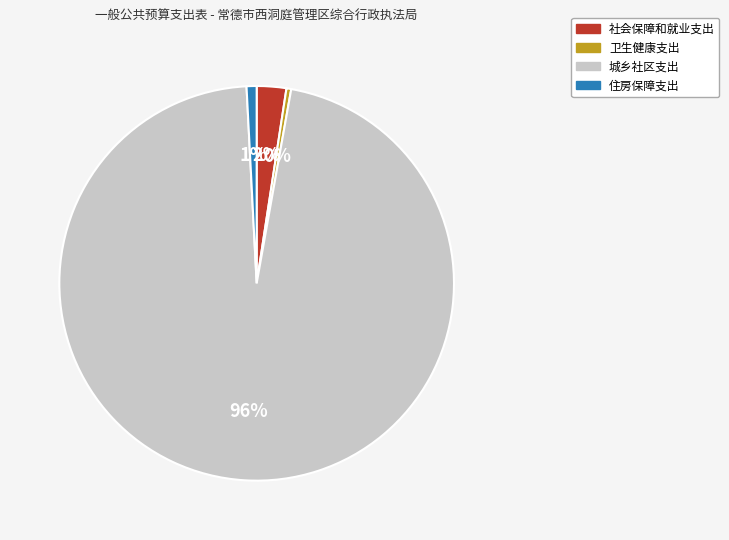

Which has a higher value, 住房保障支出 or 社会保障和就业支出?

社会保障和就业支出